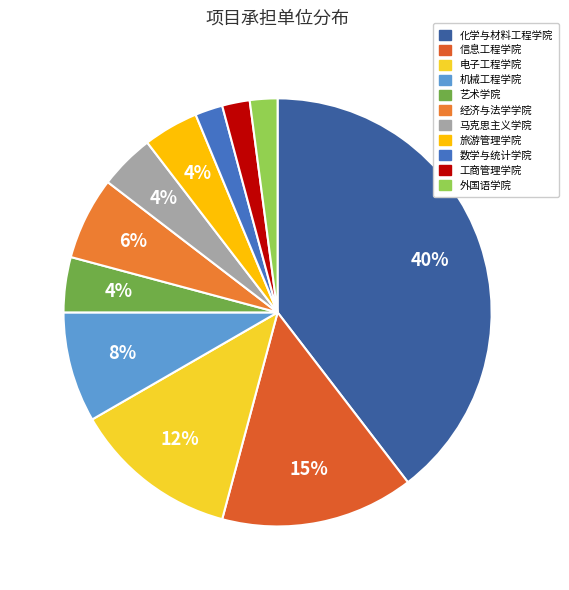

Which category has the biggest portion of the pie?

化学与材料工程学院